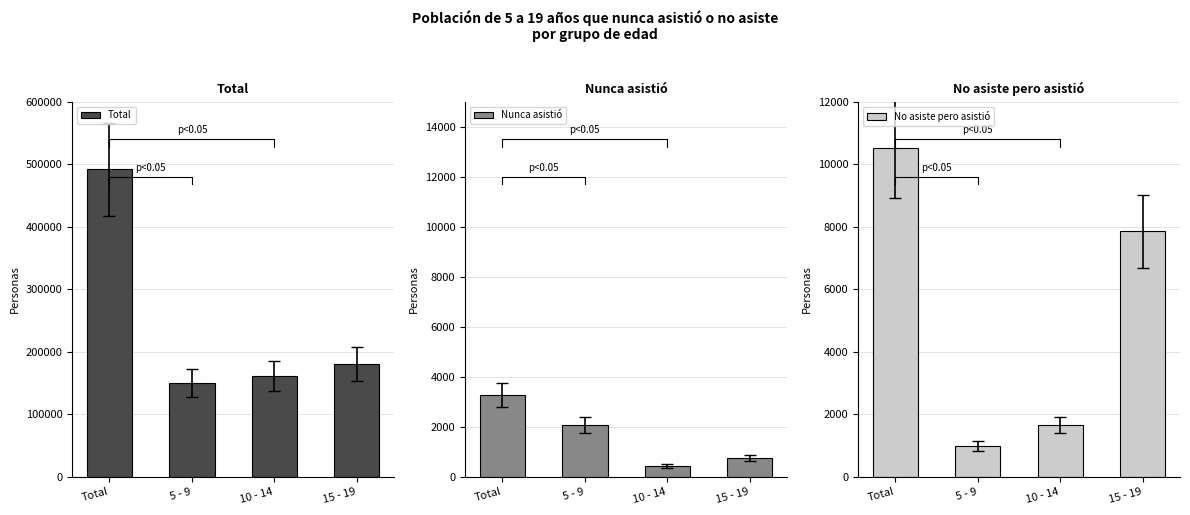

How many data points in No asiste pero asistió are less than 7851?

2